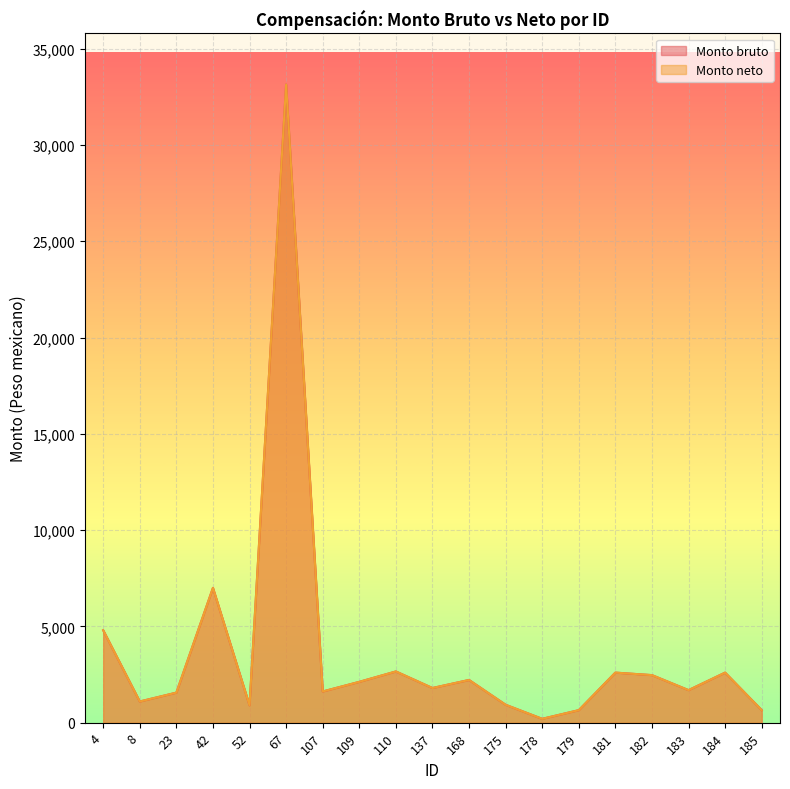

Does the chart display data point markers on the line(s)?

No